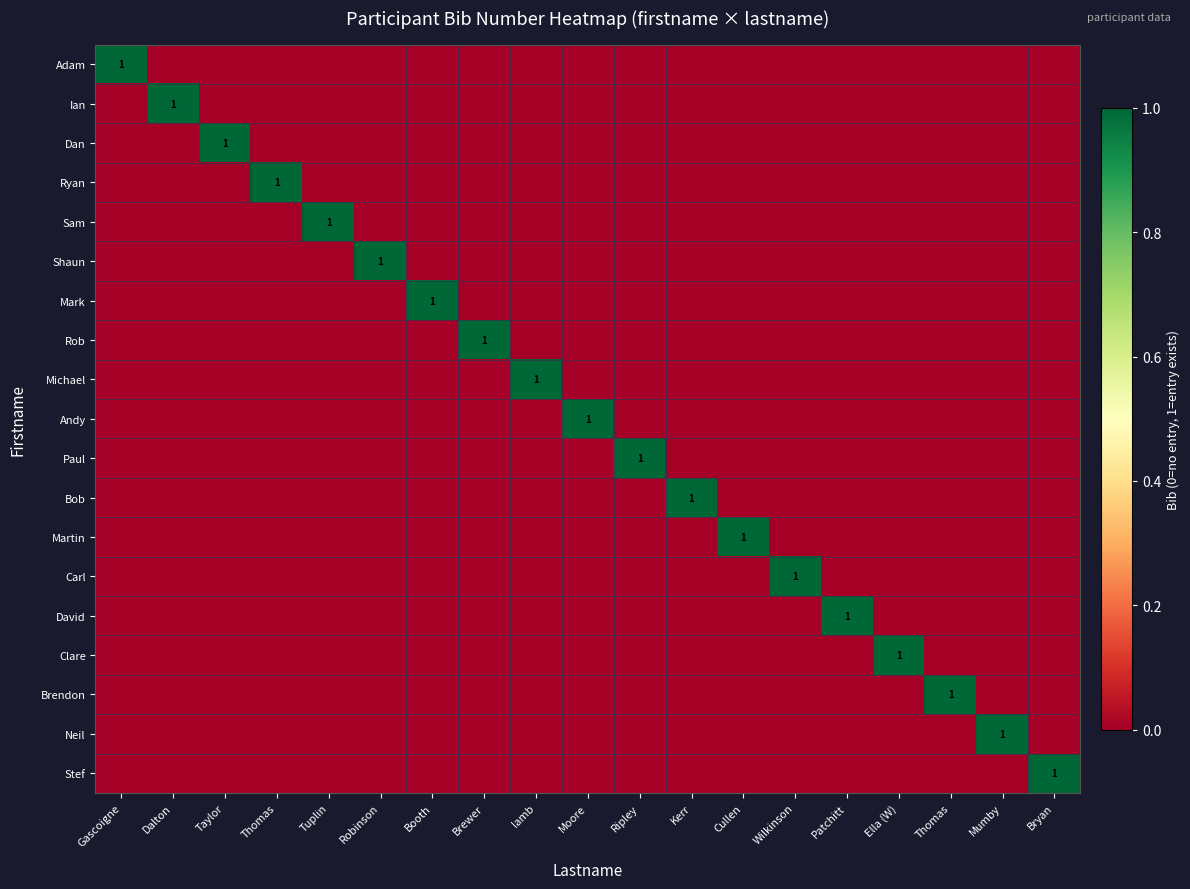

True or false: Michael has a value of 0 at Patchitt.

True